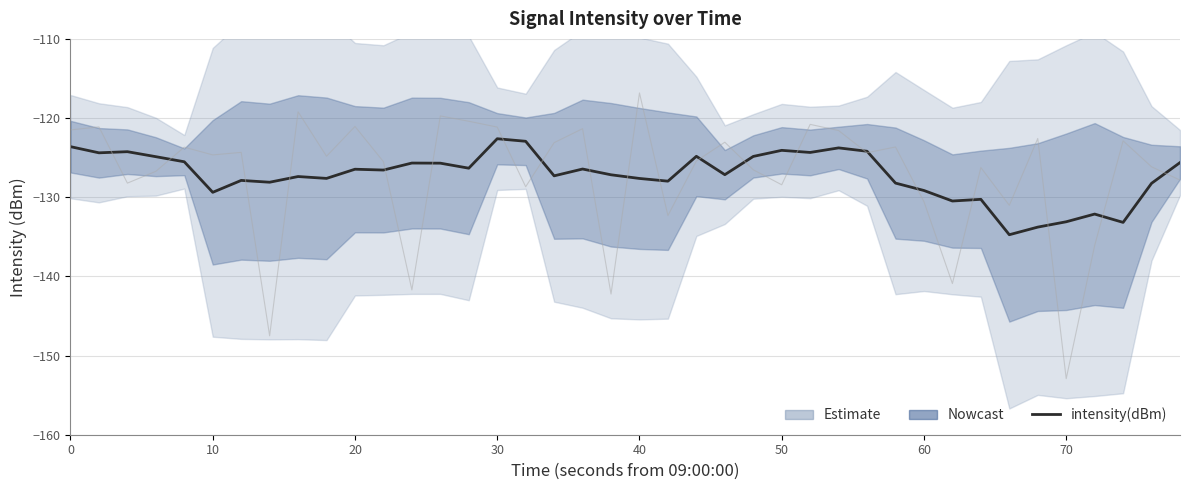

How many values are below -126?

24